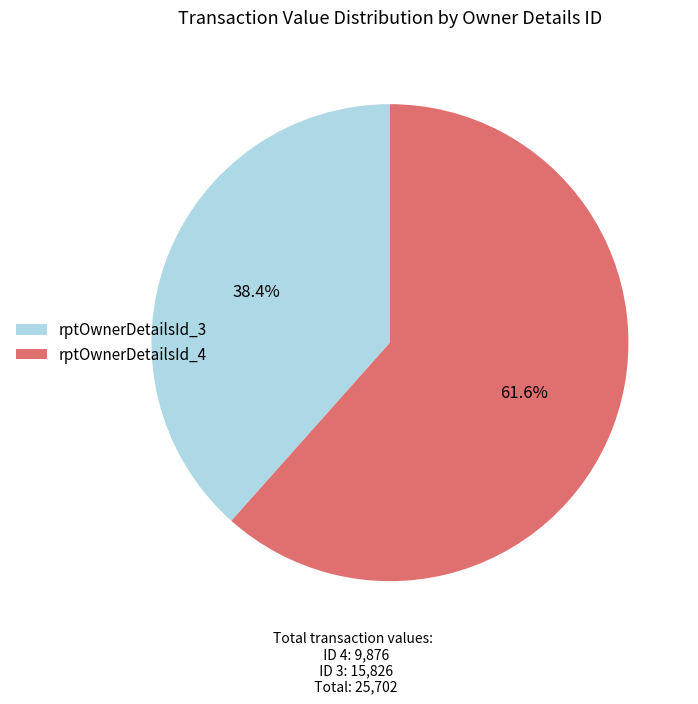

What is the total percentage of rptOwnerDetailsId_3 and rptOwnerDetailsId_4?

100.0%